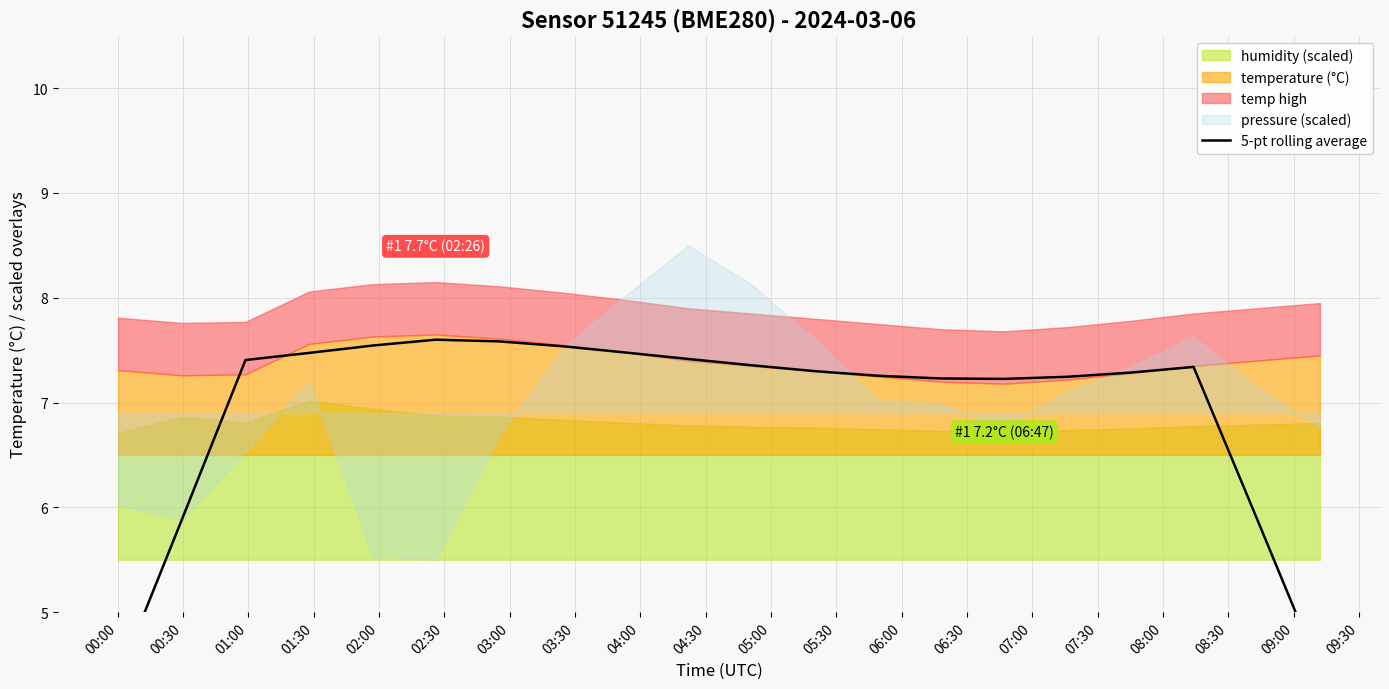

Reading left to right, what are all the values shown in this chart?

4.4	5.9	7.4	7.5	7.5	7.6	7.6	7.5	7.5	7.4	7.4	7.3	7.3	7.2	7.2	7.2	7.3	7.3	5.9	4.4